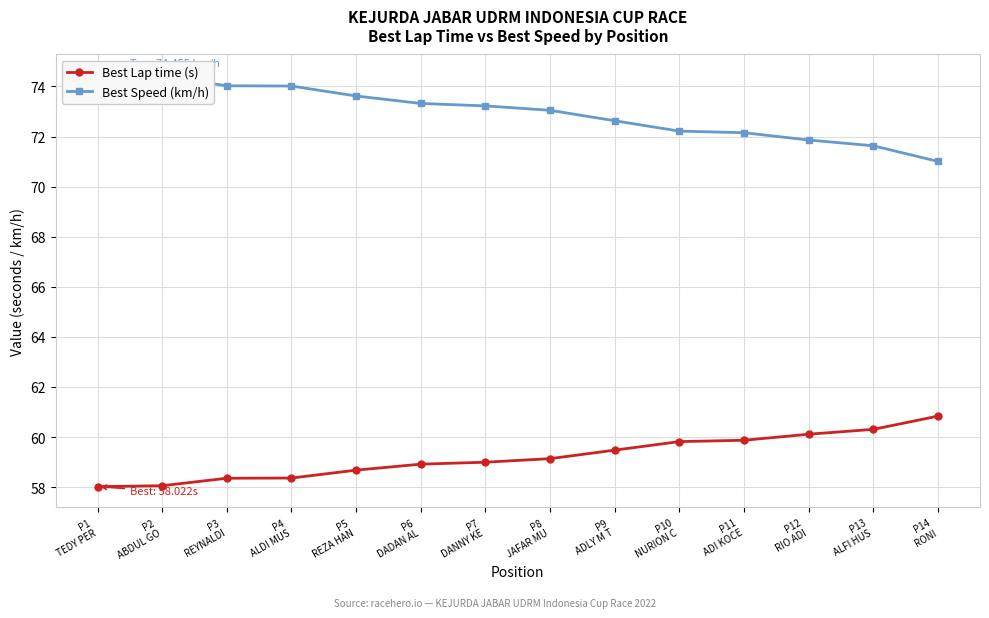

Count the number of categories in the chart.

14